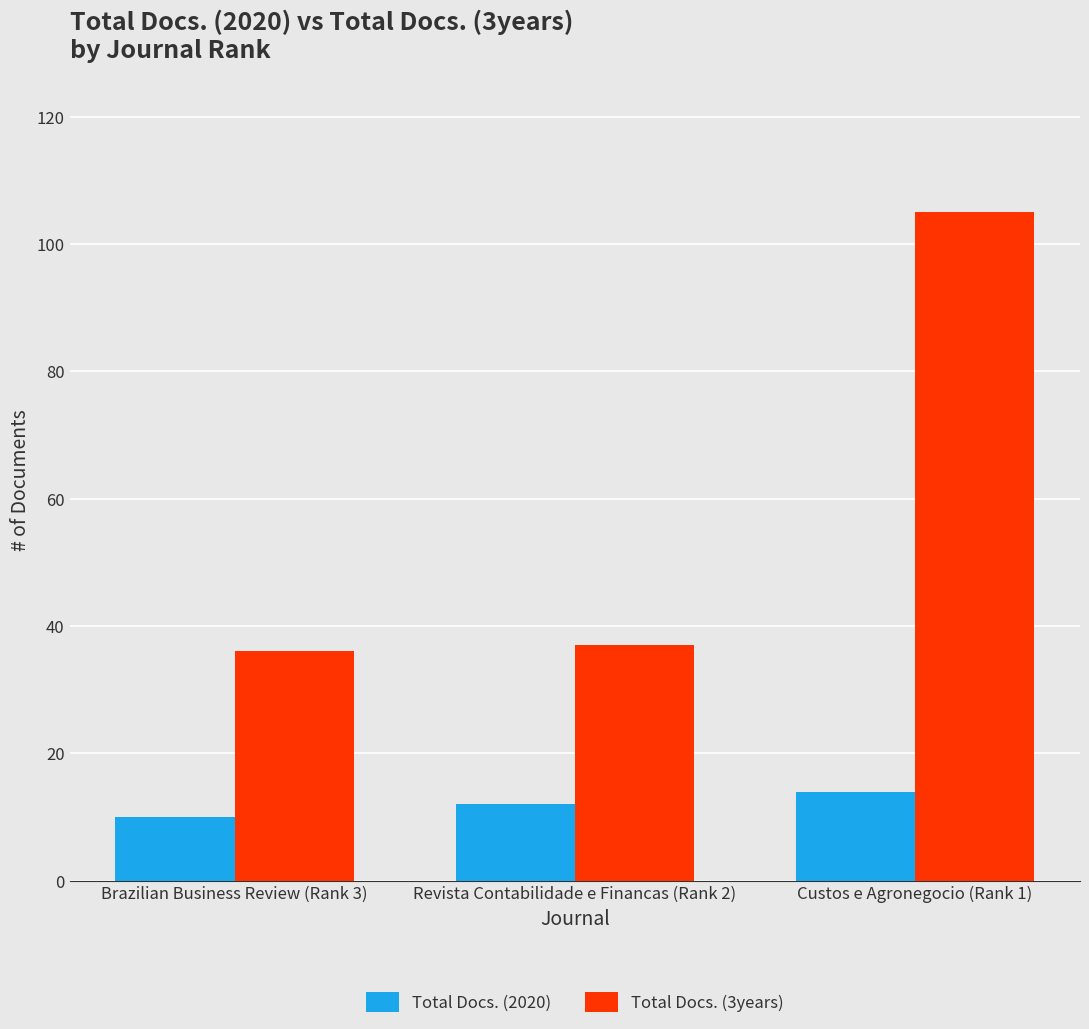

List the labels in order of Total Docs. (2020) value, largest first.

Custos e Agronegocio (Rank 1), Revista Contabilidade e Financas (Rank 2), Brazilian Business Review (Rank 3)